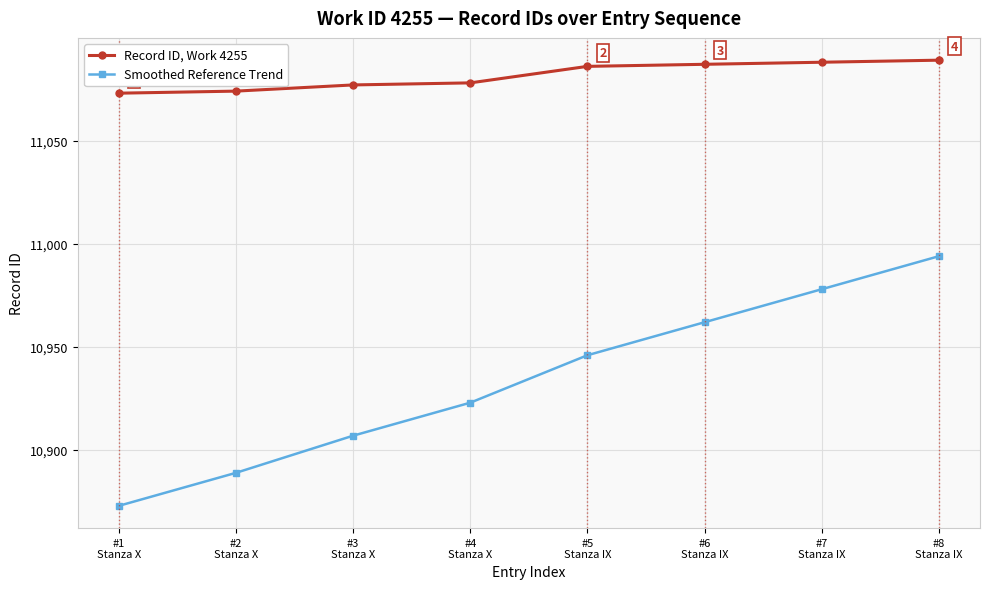

What is the total value across all series at #2
Stanza X?

21963